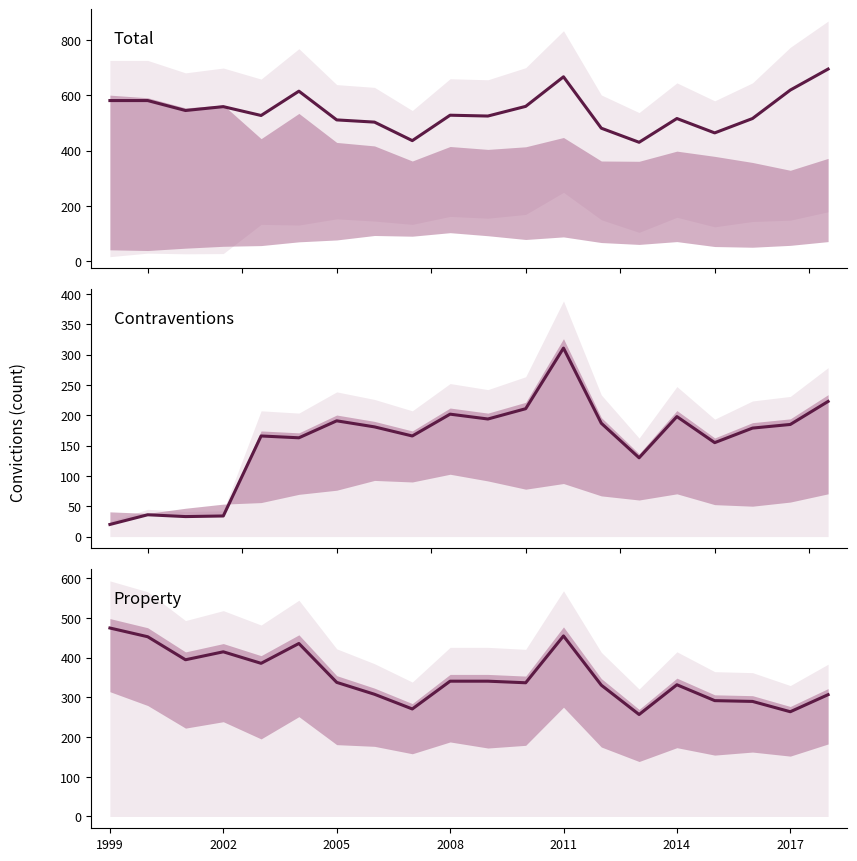

Which series has the largest total across all categories?

Total